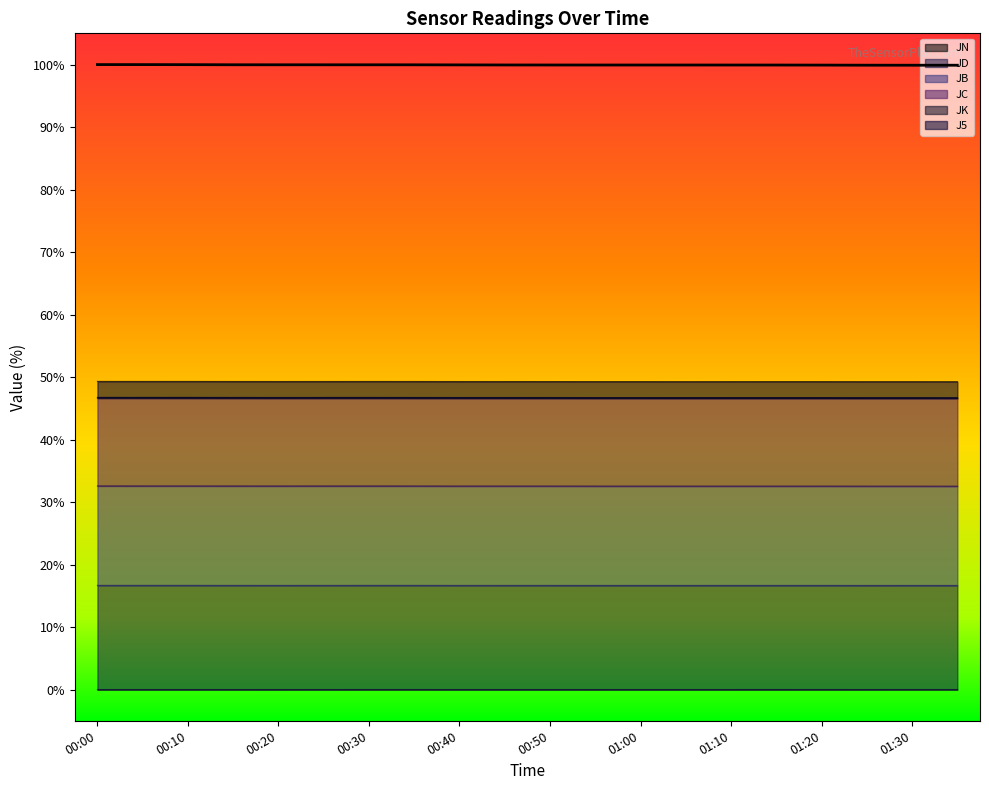

Is it true that JN equals 0.0 at 01:10?

True